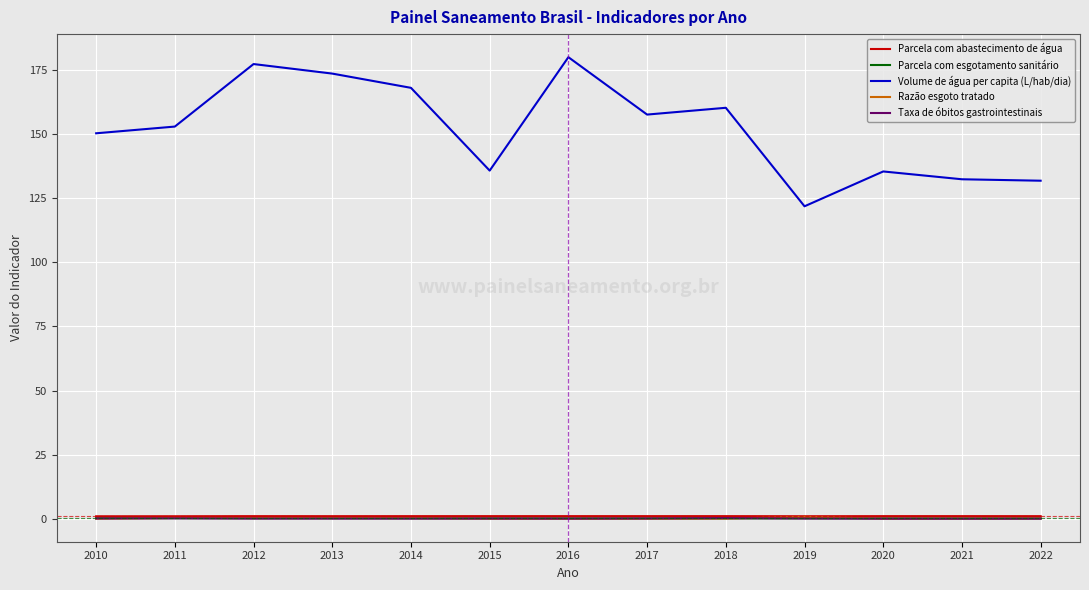

Does the chart have visible grid lines?

Yes